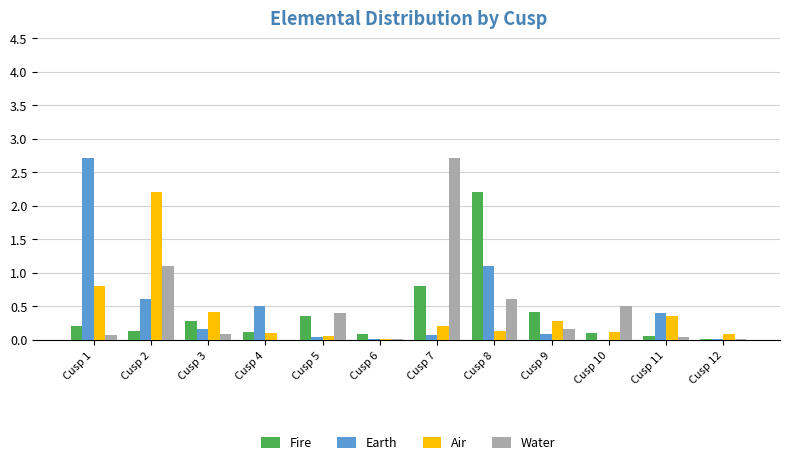

How many groups of bars are there?

12